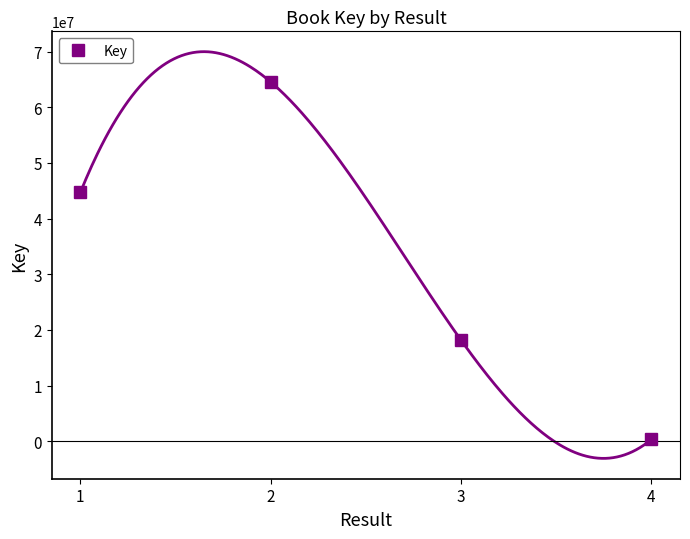

What is the minimum value shown in the chart?

316044